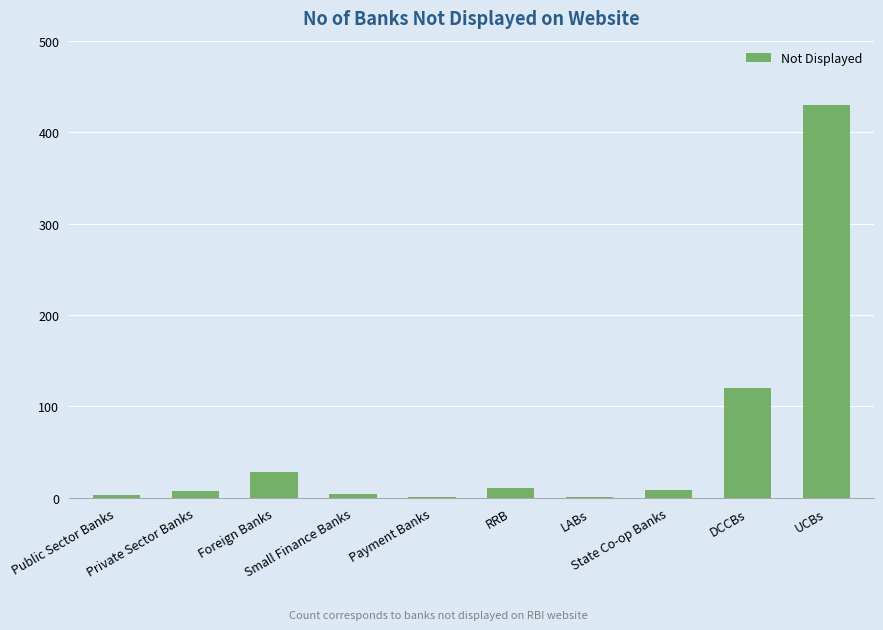

What is the greatest value displayed?

430